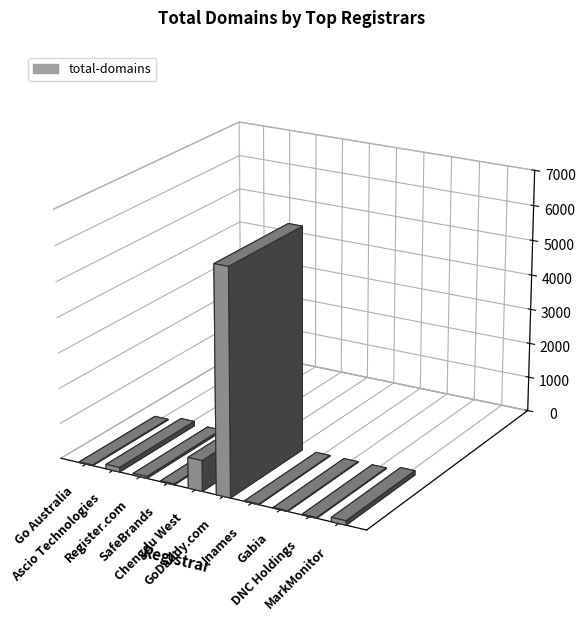

True or false: the data shows 869 at Chengdu West.

True